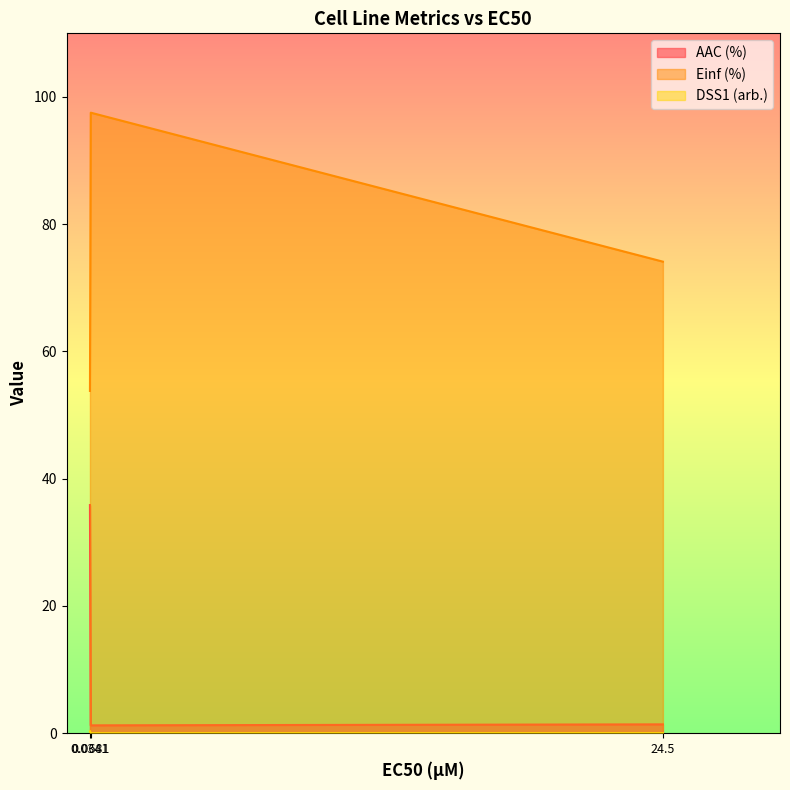

Rank the series by their average value, from highest to lowest.

Einf (%), AAC (%), DSS1 (arb.)